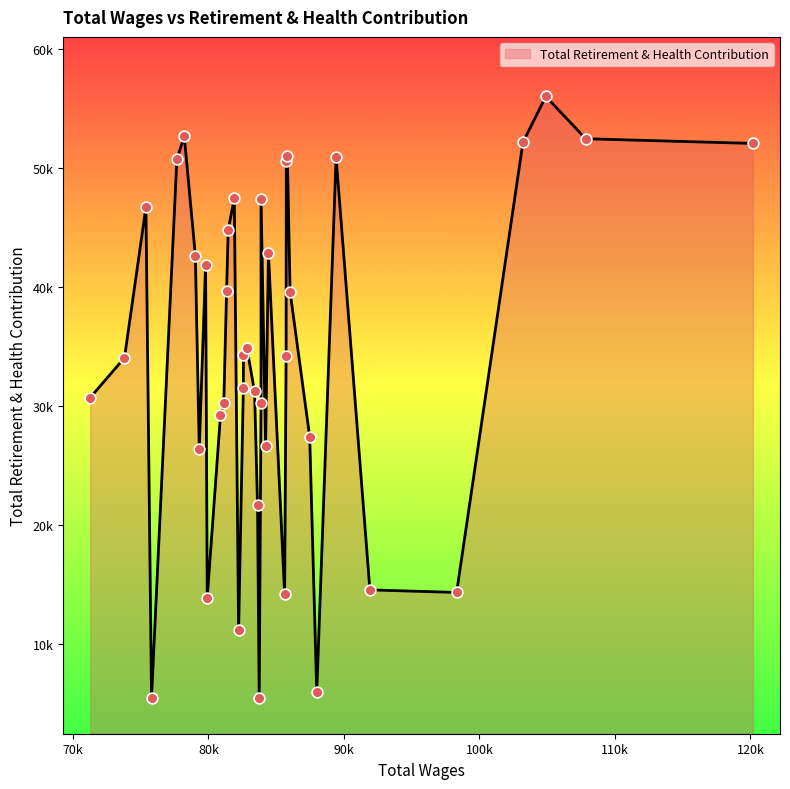

What is the change in value from 85827 to 79038?

-8371